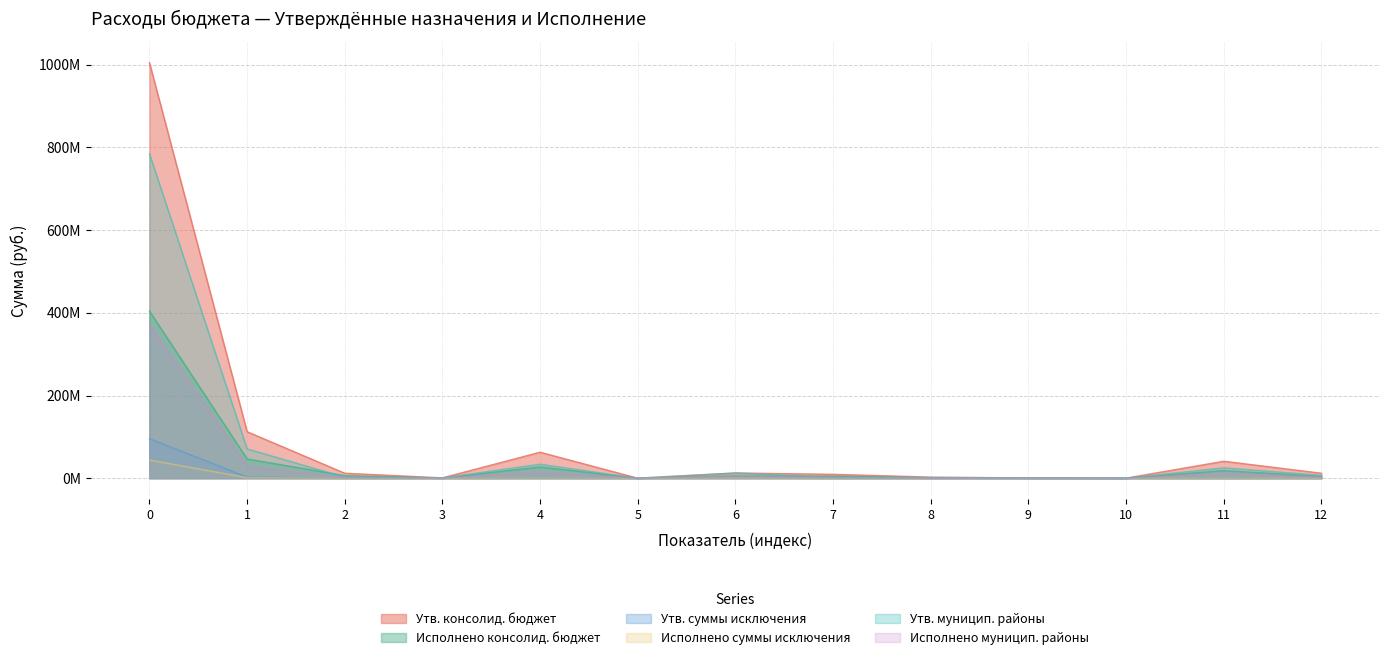

Reading left to right, extract all data points from this chart.

Утв. консолид. бюджет: 1005055624.5	112462041.5	12014823.6	811092.0	62799592.5	4900.0	12634792.0	9361278.5	2653545.1	622958.0	188134.0	40987824.3	12041734.4
Исполнено консолид. бюджет: 404382683.7	46574625.1	6265498.1	354655.6	27234218.1	0.0	5307612.4	5153313.5	1112184.6	287159.0	67496.7	18427993.1	4374953.6
Утв. суммы исключения: 95766657.1	2746614.8	0.0	0.0	739212.8	0.0	2007402.0	0.0	0.0	0.0	0.0	0.0	0.0
Исполнено суммы исключения: 44046051.1	1273783.9	0.0	0.0	430028.9	0.0	843755.0	0.0	0.0	0.0	0.0	0.0	0.0
Утв. муницип. районы: 785295477.4	70964110.5	2459078.0	811092.0	33879765.3	4900.0	12634792.0	1888692.9	570385.2	622958.0	188134.0	25189262.8	7056884.7
Исполнено муницип. районы: 371516254.2	28909524.4	1619740.7	354655.6	14500499.7	0.0	5307612.4	1365360.5	254380.2	287159.0	67496.7	11443152.1	2540111.1